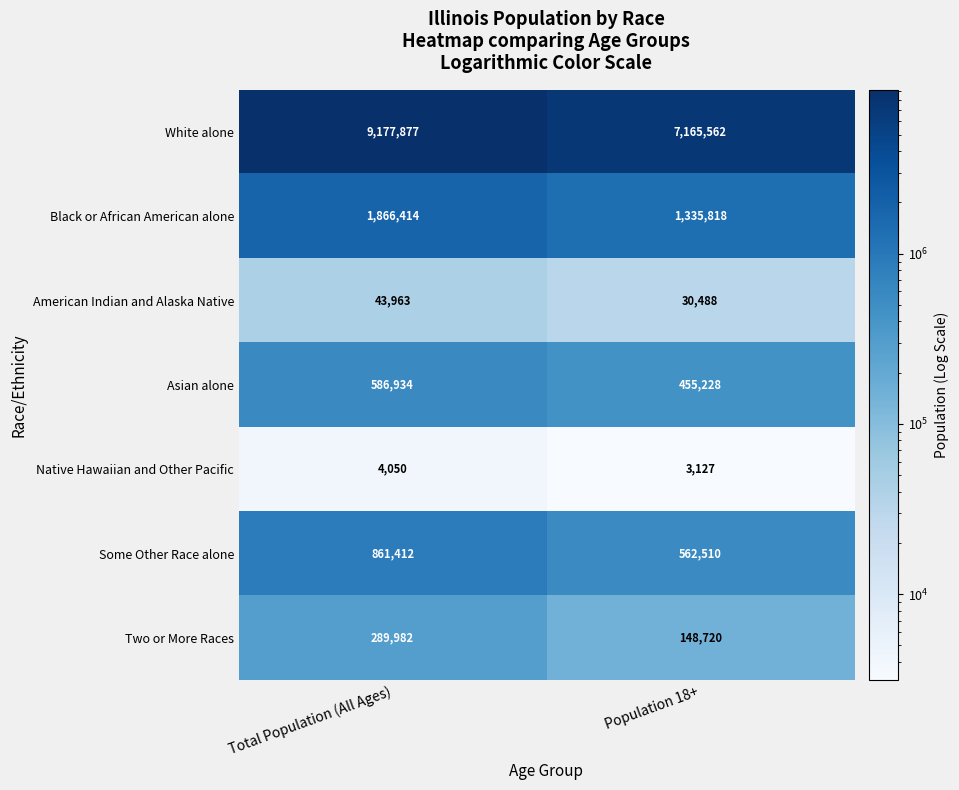

Which category has the highest value across all series?

Total Population (All Ages)